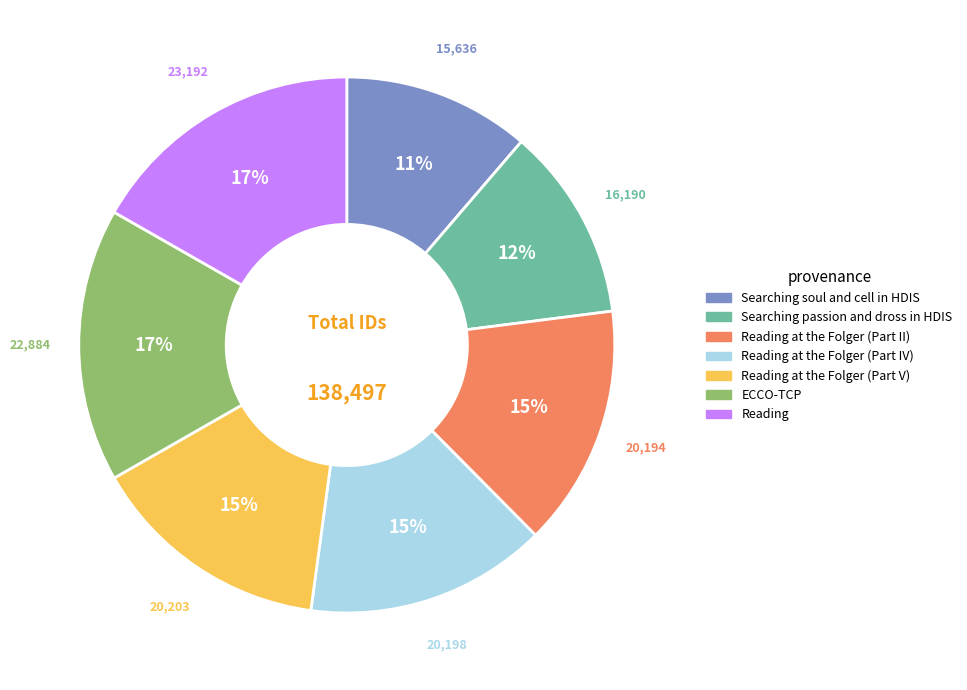

To the nearest percent, what is the combined percentage of ECCO-TCP and Reading at the Folger (Part II)?

31%